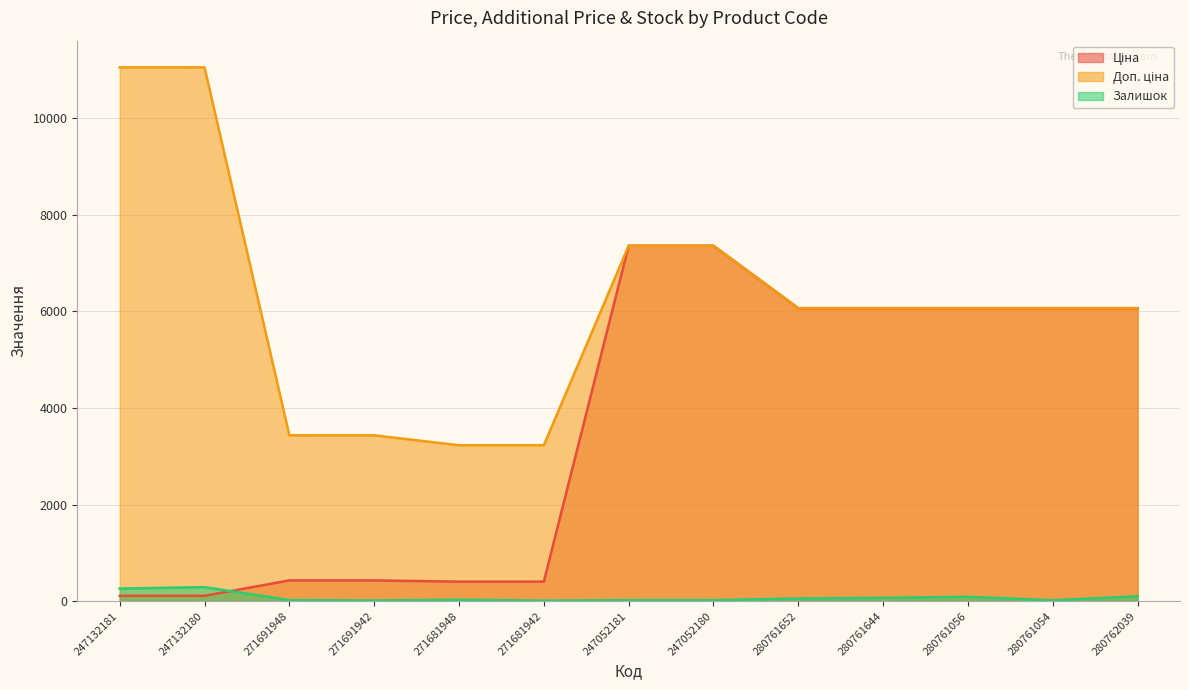

Rank the series by their maximum value, from lowest to highest.

Залишок, Ціна, Доп. ціна